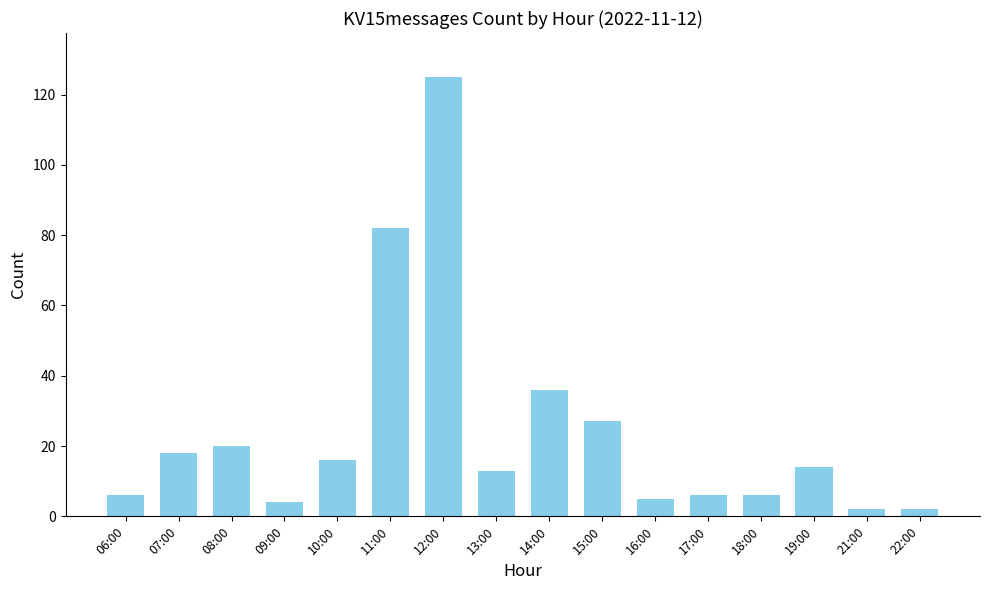

What is the change in value from 06:00 to 19:00?

+8